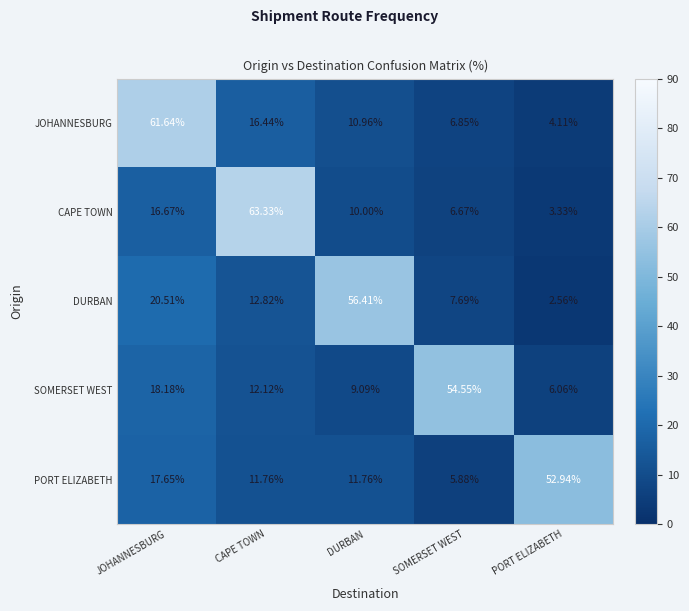

Count the number of data series in this chart.

5